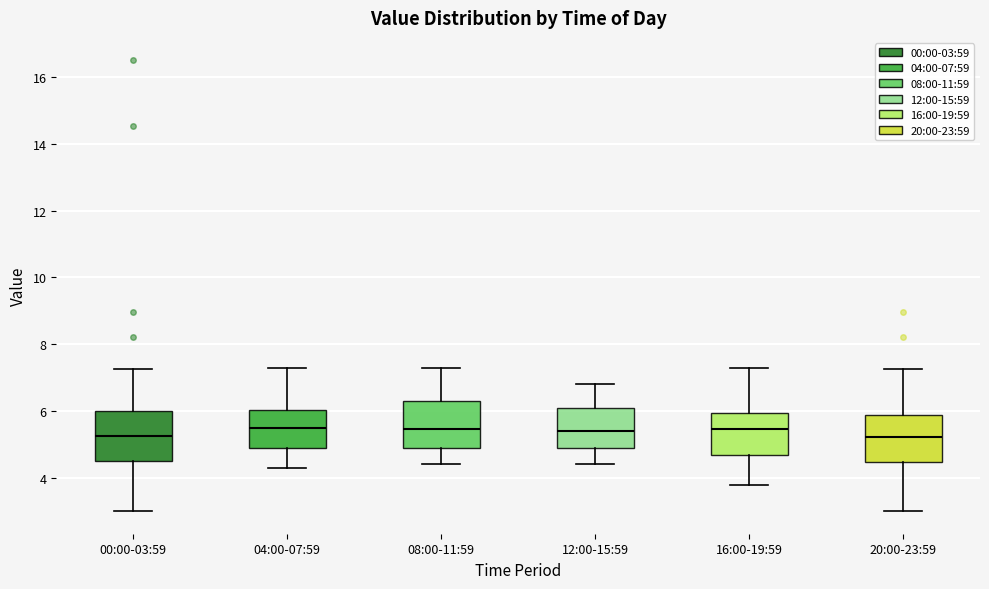

Where does the upper whisker of the box for 20:00-23:59 end on the y-axis? The values are not printed on the chart, so give them approximately, as read against the axis.

7.2